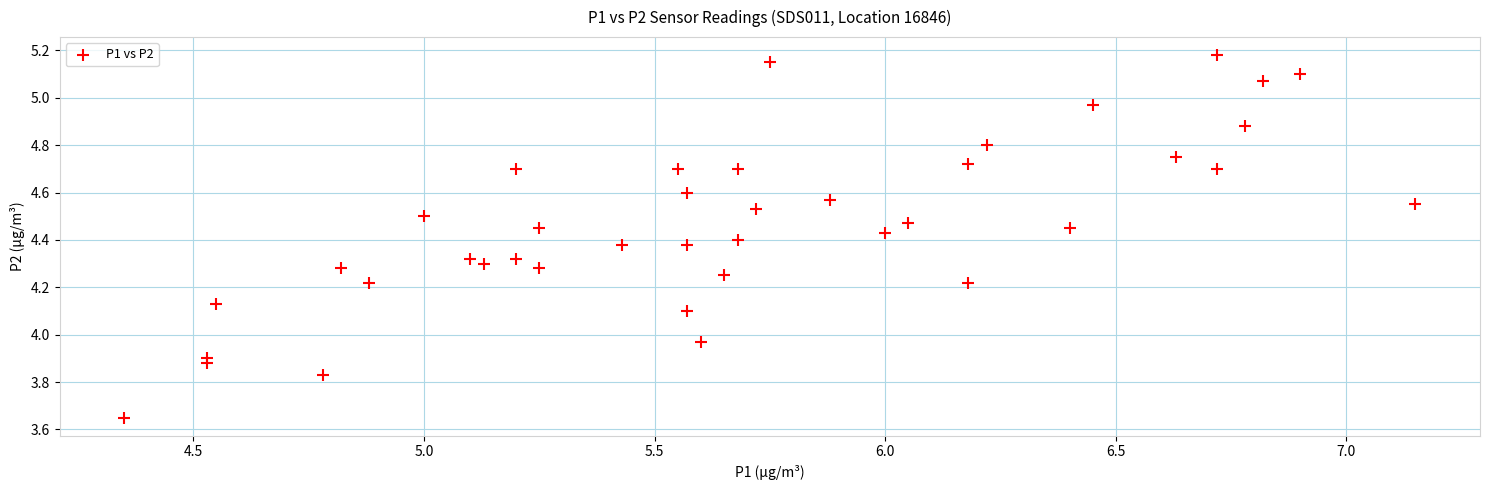

What is the range of Y values (max minus min)?

1.5